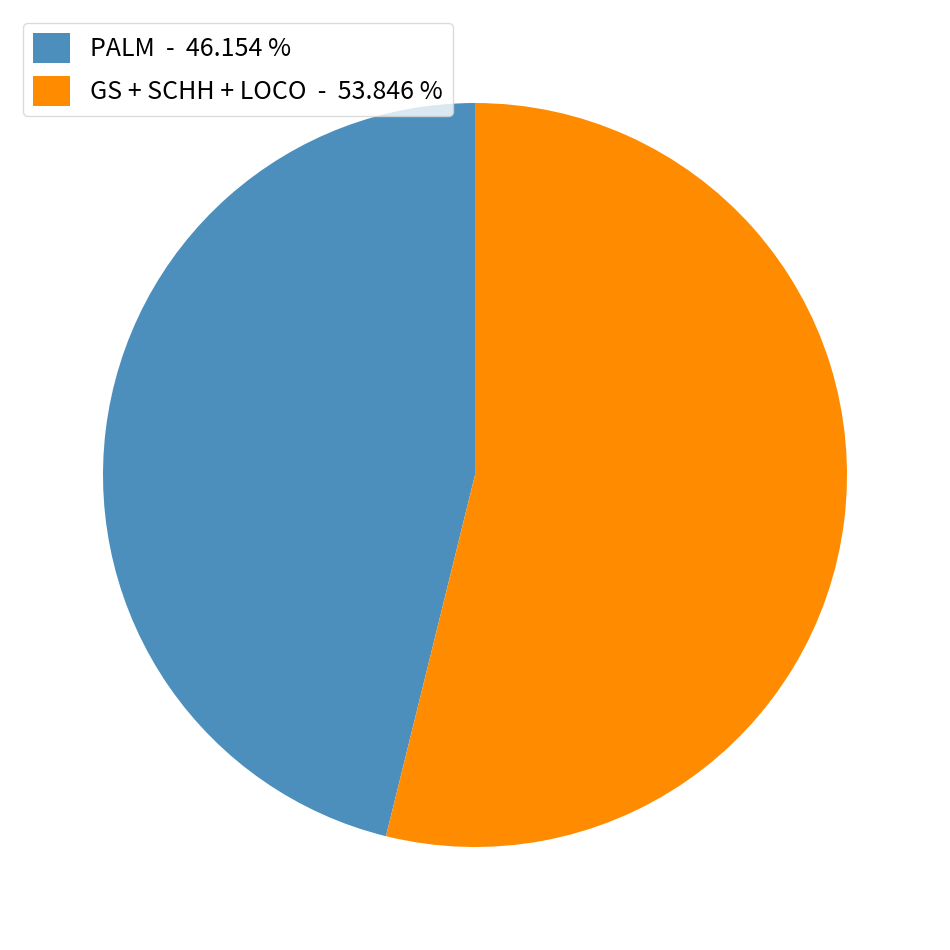

What is the smallest slice in the pie chart?

PALM - 46.154 %